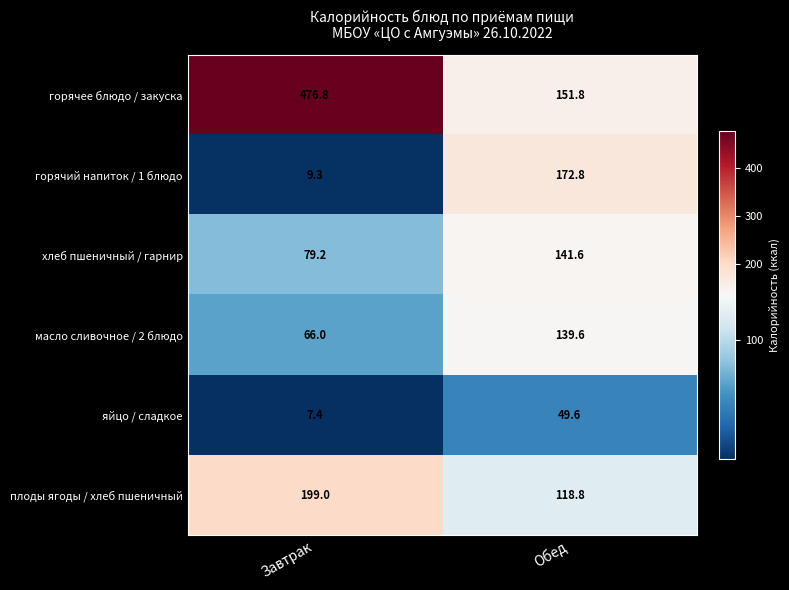

What is the sum of the горячее блюдо / закуска values at Обед and Завтрак?

628.6